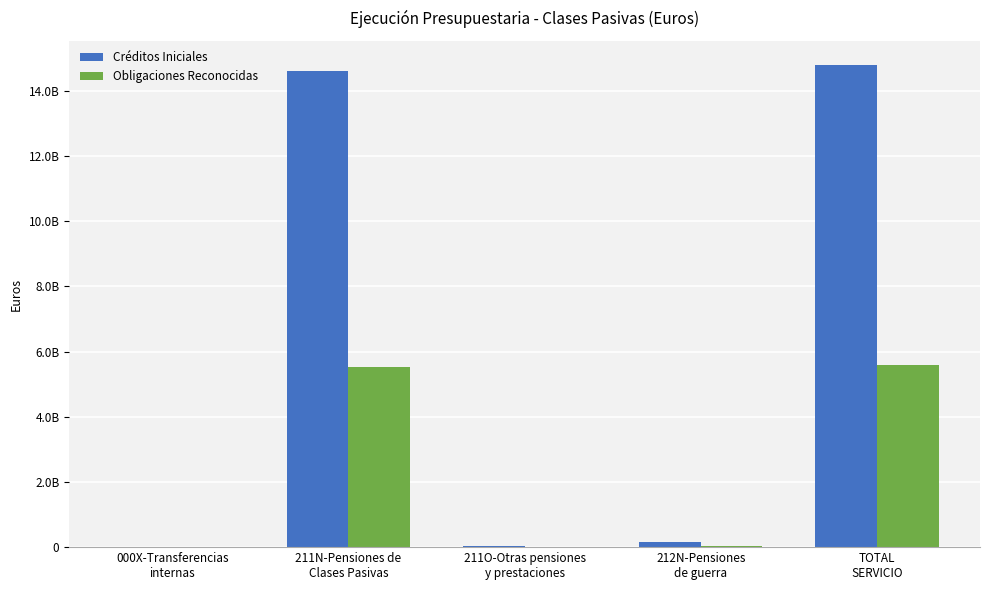

Reading left to right, extract all data points from this chart.

Créditos Iniciales: 249750.0	14589889810.0	42274370.0	158817840.0	14791231770.0
Obligaciones Reconocidas: 104062.5	5526908600.9	12804588.6	46960117.8	5586777369.7